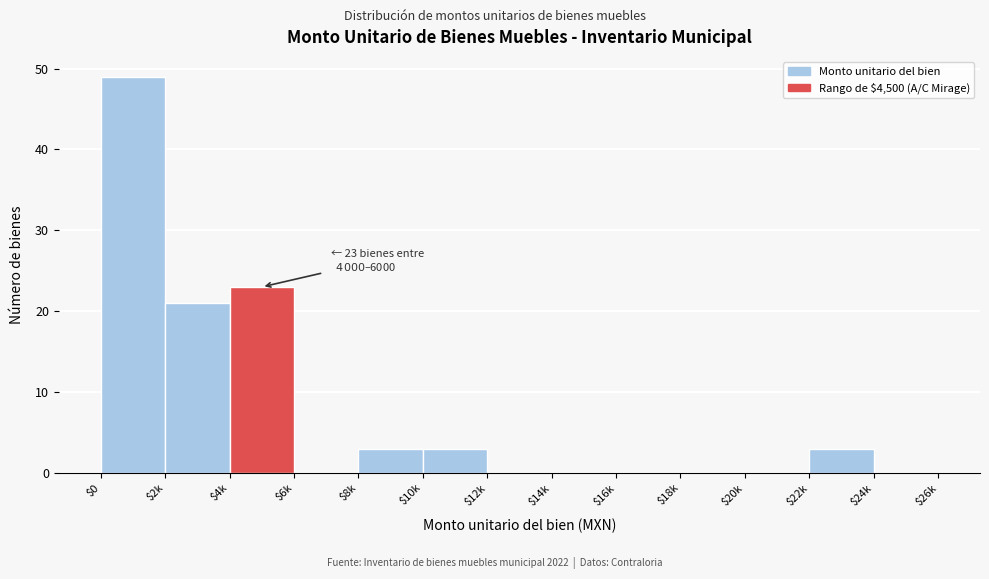

What is the sum of all values?

102